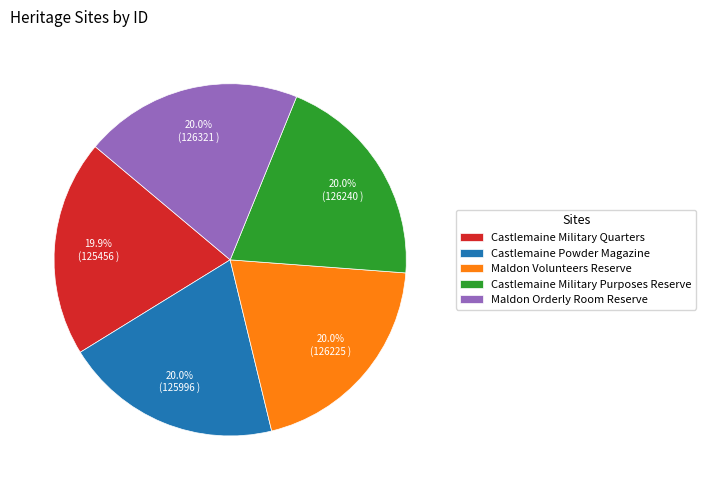

Is Castlemaine Powder Magazine the majority of the pie?

No